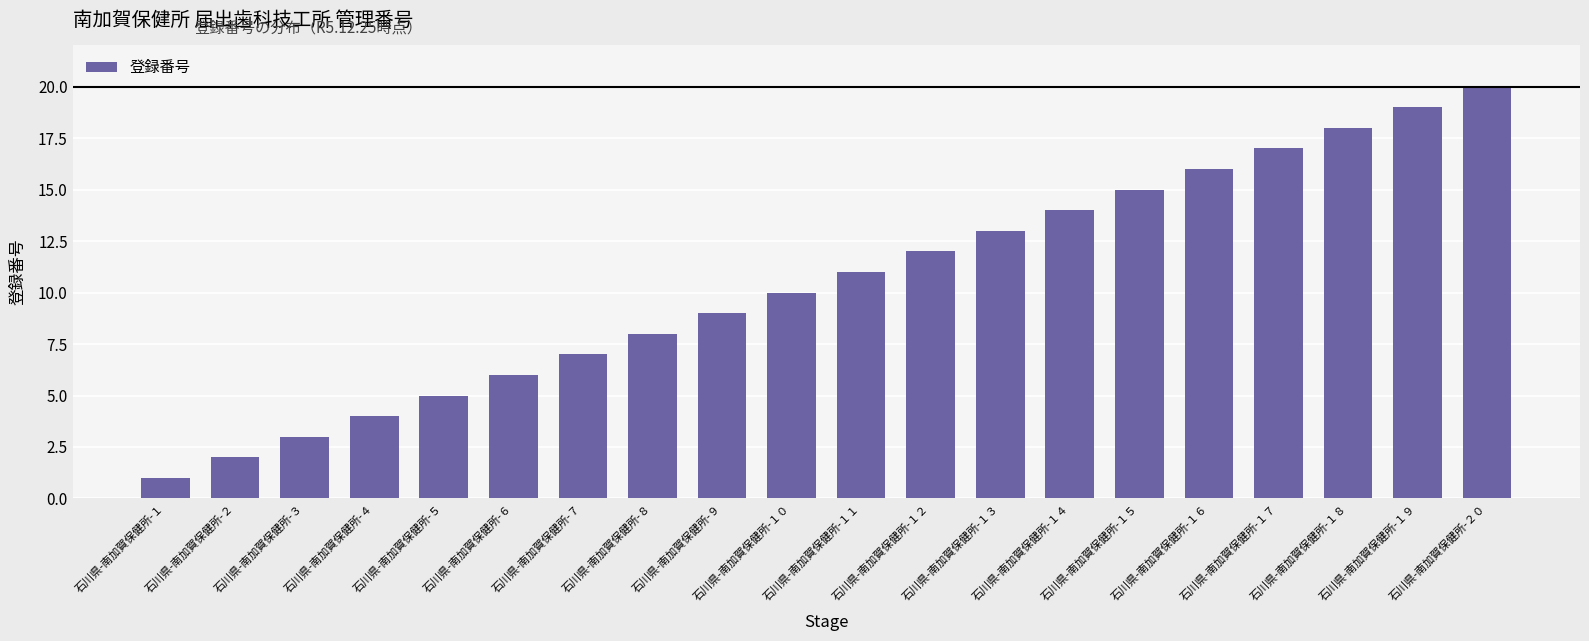

What is the difference between the second highest and second lowest values?

17